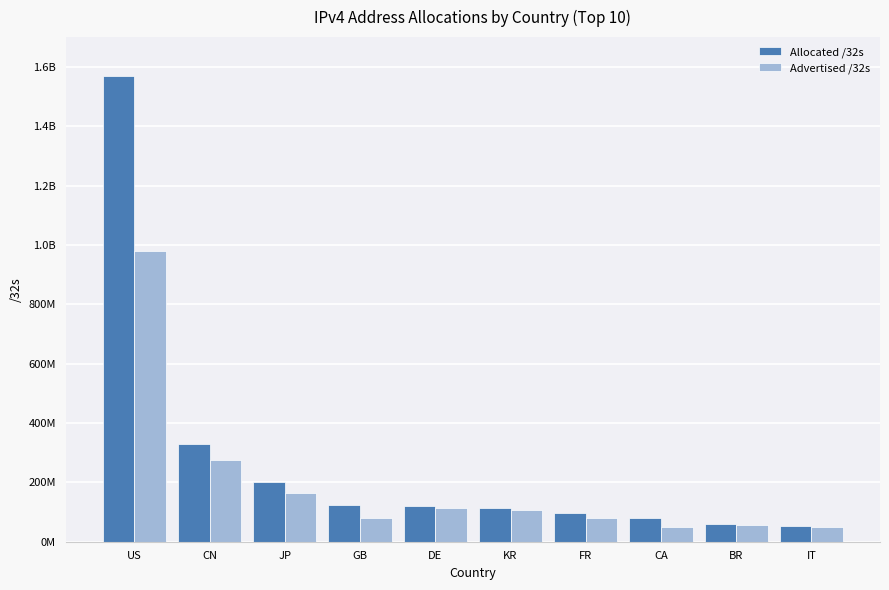

Reading right to left, list all the values displayed in this chart.

Allocated /32s: IT=53142432	BR=58287616	CA=80565504	FR=95822608	KR=112261632	DE=119613288	GB=124062608	JP=201616896	CN=330191360	US=1568414080
Advertised /32s: IT=50962688	BR=55228672	CA=47931392	FR=80369664	KR=105560224	DE=112236032	GB=78320644	JP=164809920	CN=274424640	US=978494088